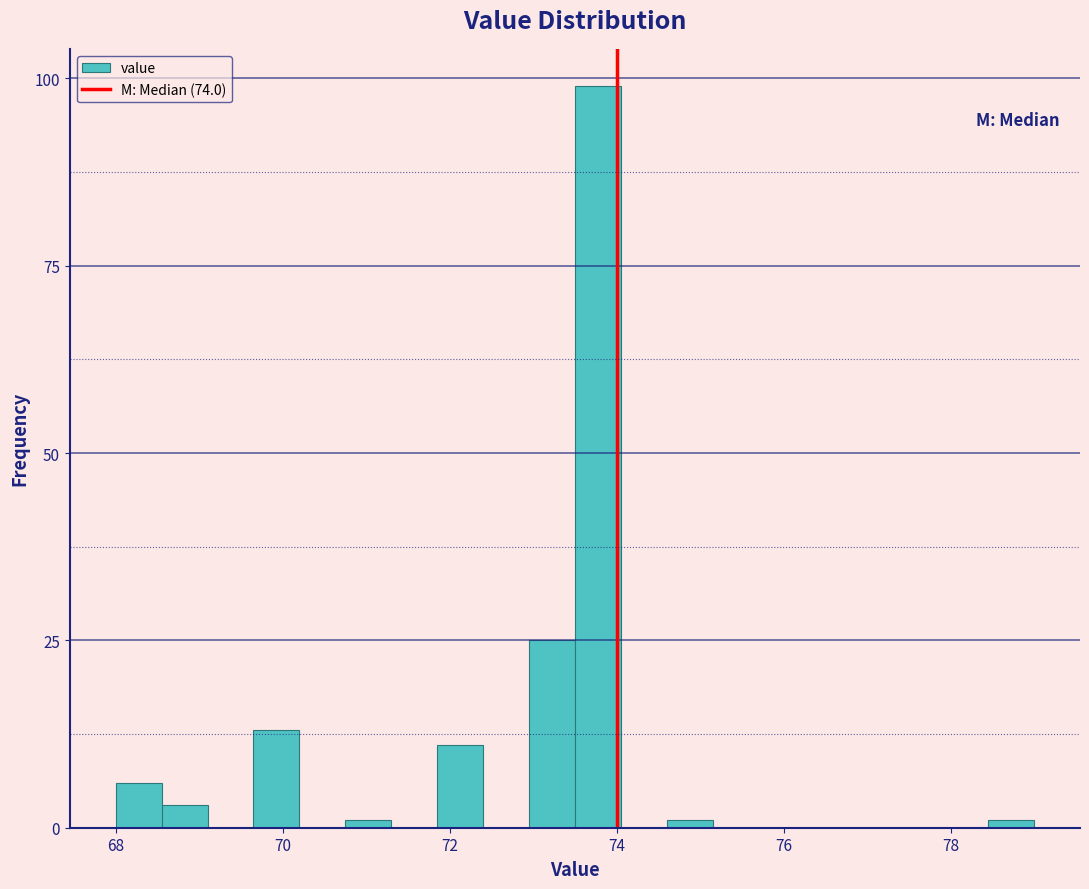

Around what value on the x-axis is the tallest bar? Give the approximate position of its centre, as read against the axis.

73.8